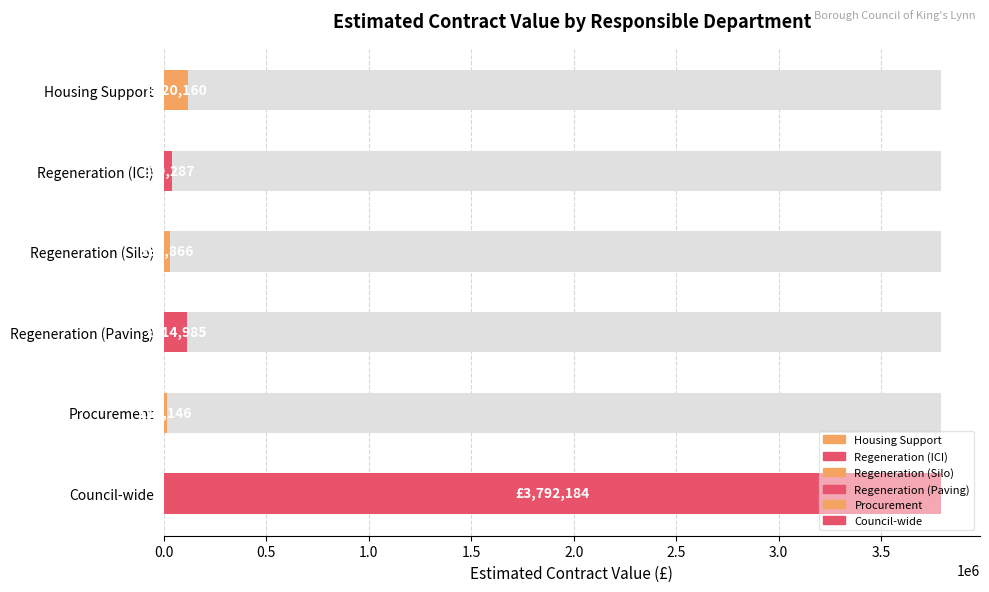

Rank the categories by value from lowest to highest.

Procurement, Regeneration (Silo), Regeneration (ICI), Regeneration (Paving), Housing Support, Council-wide